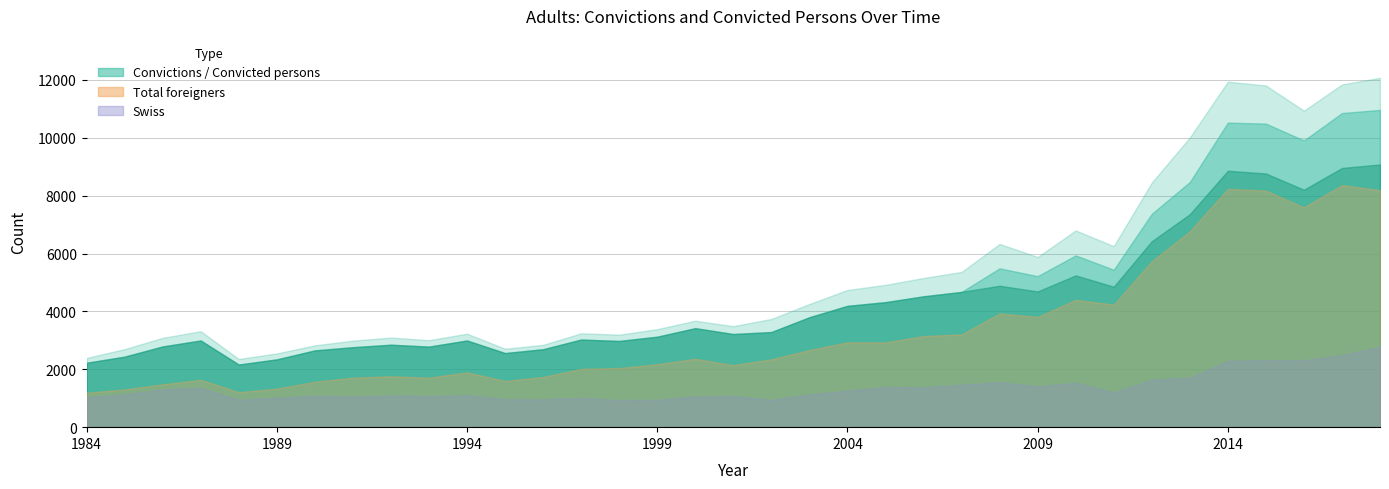

At which label does Total foreigners first exceed 2346?

2000